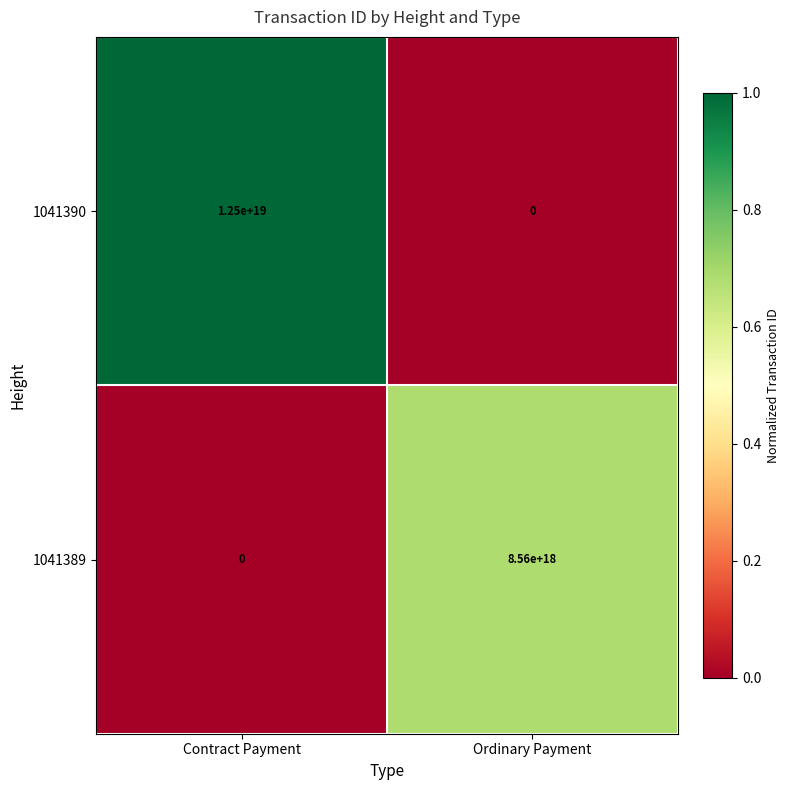

At which category is the sum across all series the highest?

Contract Payment